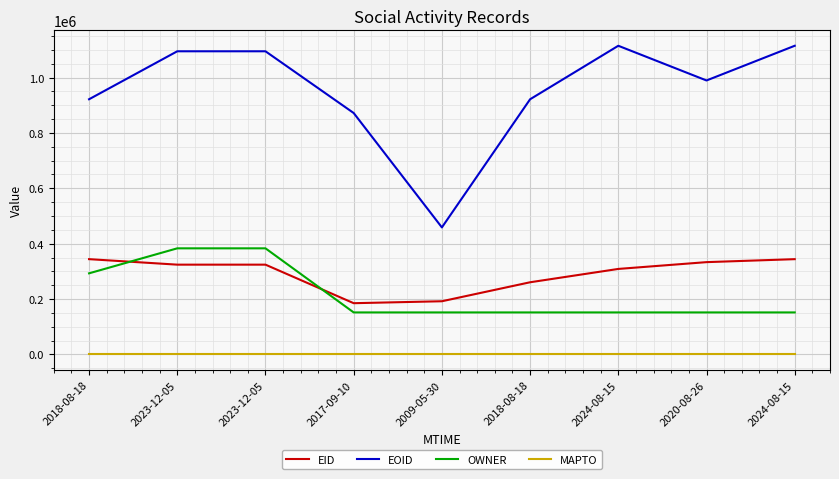

True or false: EID and EOID cross at least once.

False